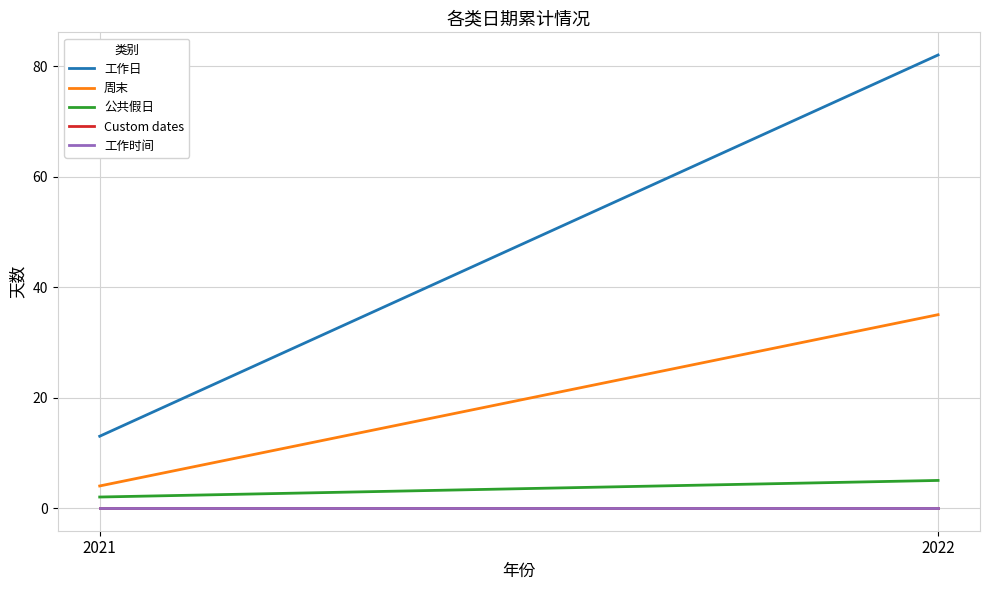

Rank the categories by 周末 value from highest to lowest.

2022, 2021